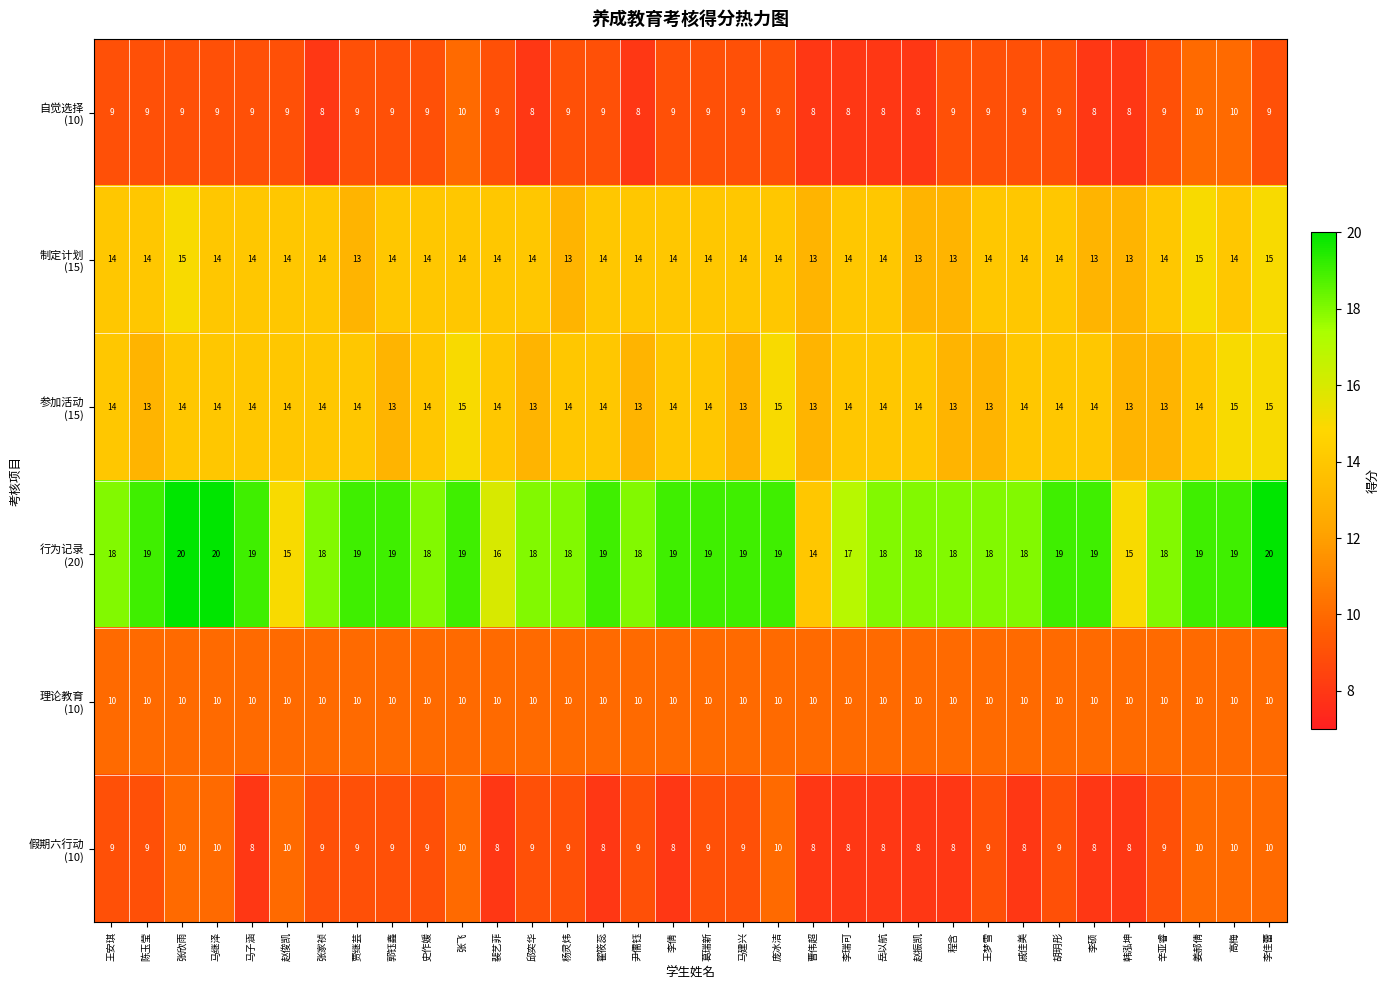

What is the difference between the highest and lowest values at 岳以航?

10